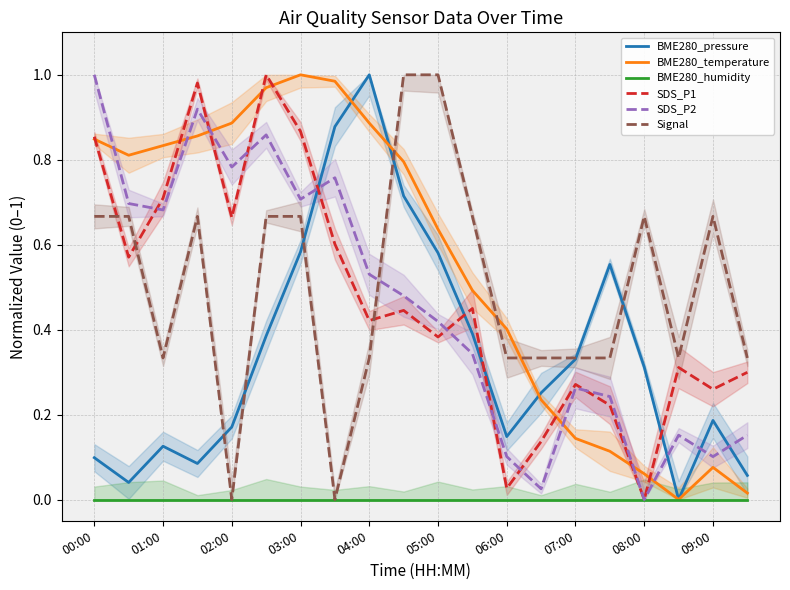

At how many categories does at least one series exceed 0?

20